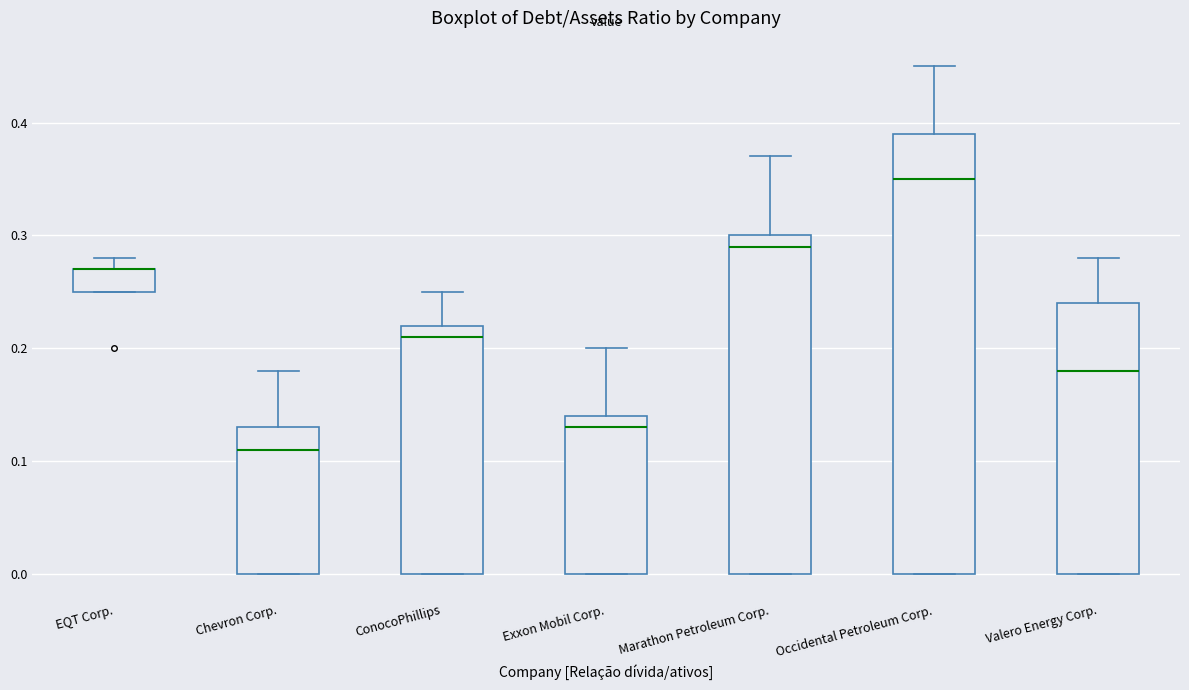

Comparing the boxes themselves (not the whiskers), which one is the tallest?

Occidental Petroleum Corp.